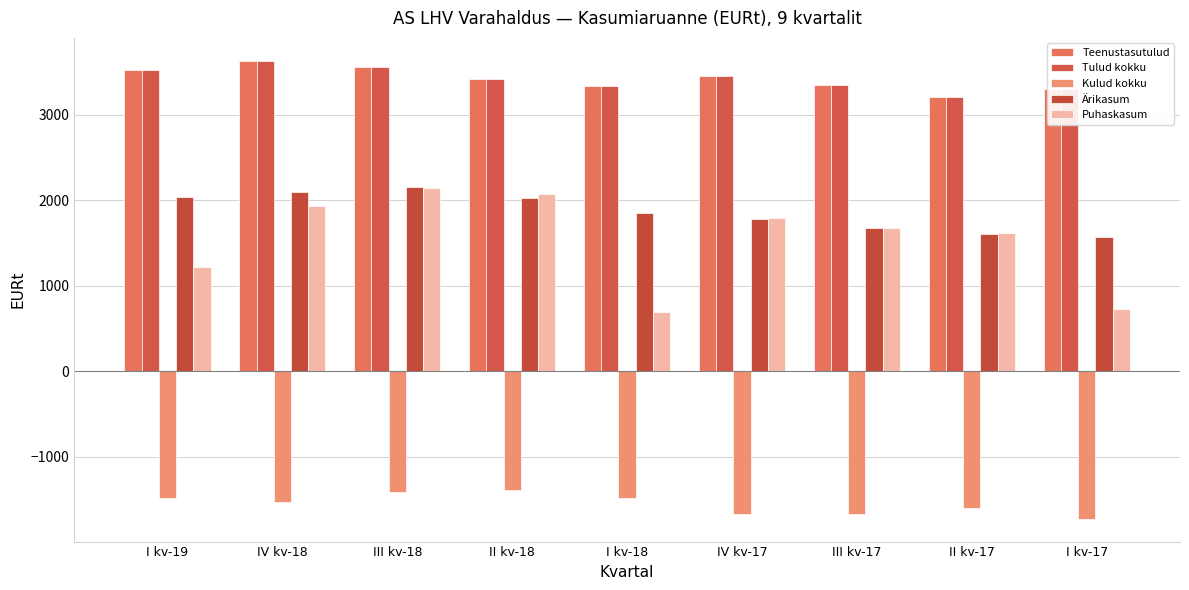

What is the approximate value of Ärikasum at I kv-18?

1853.3